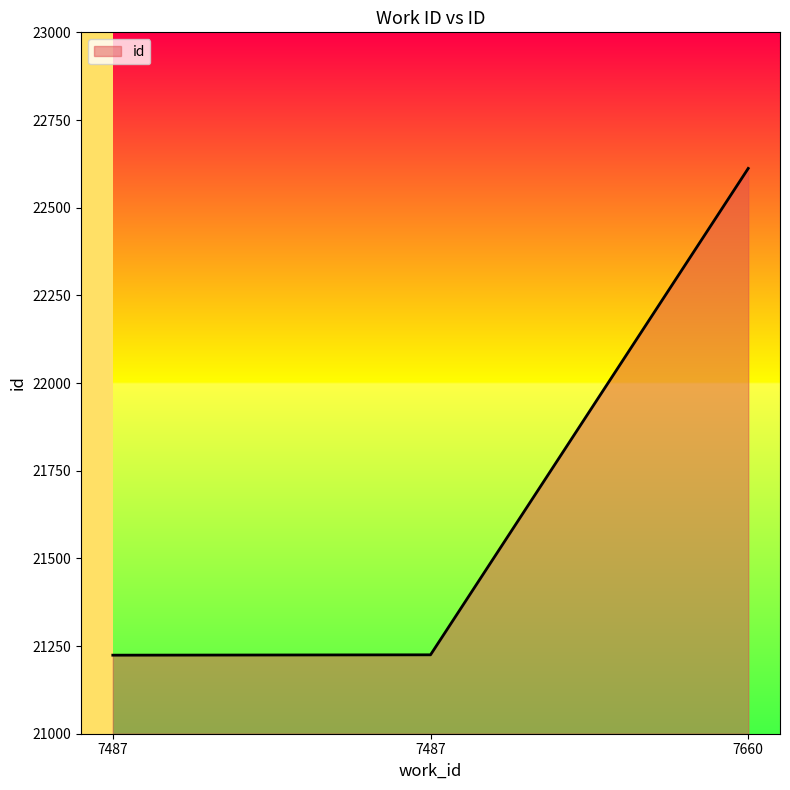

How many lines are shown in the chart?

1